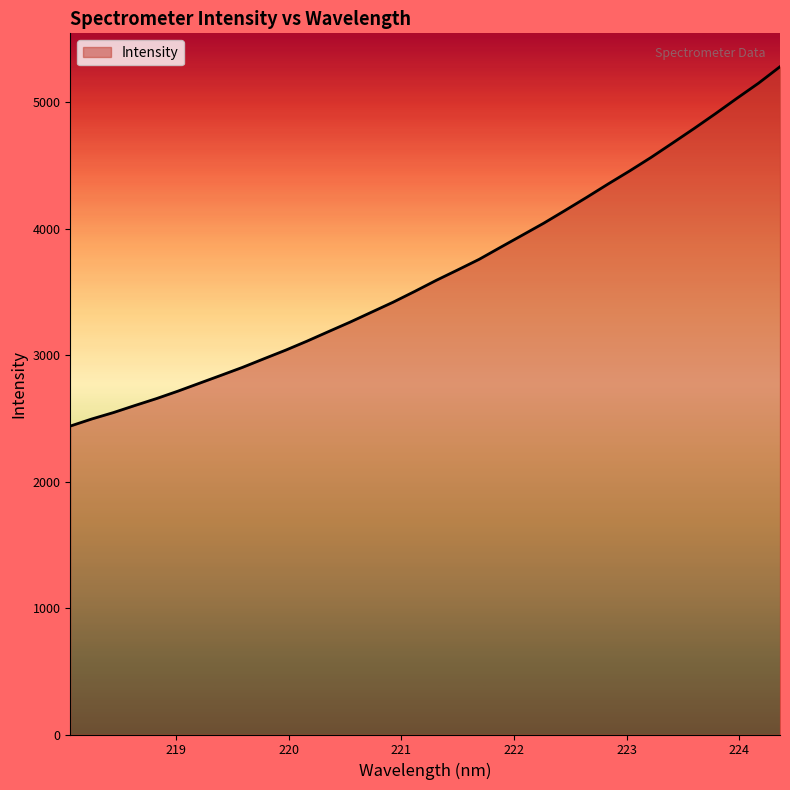

True or false: there are more than 1 points higher than both neighbors.

False